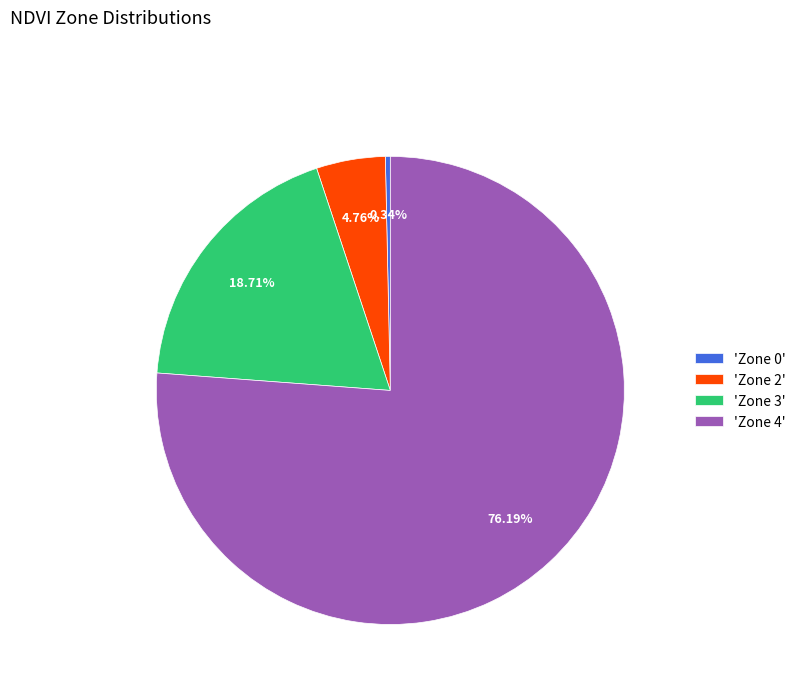

Rank the categories by value from lowest to highest.

'Zone 0', 'Zone 2', 'Zone 3', 'Zone 4'